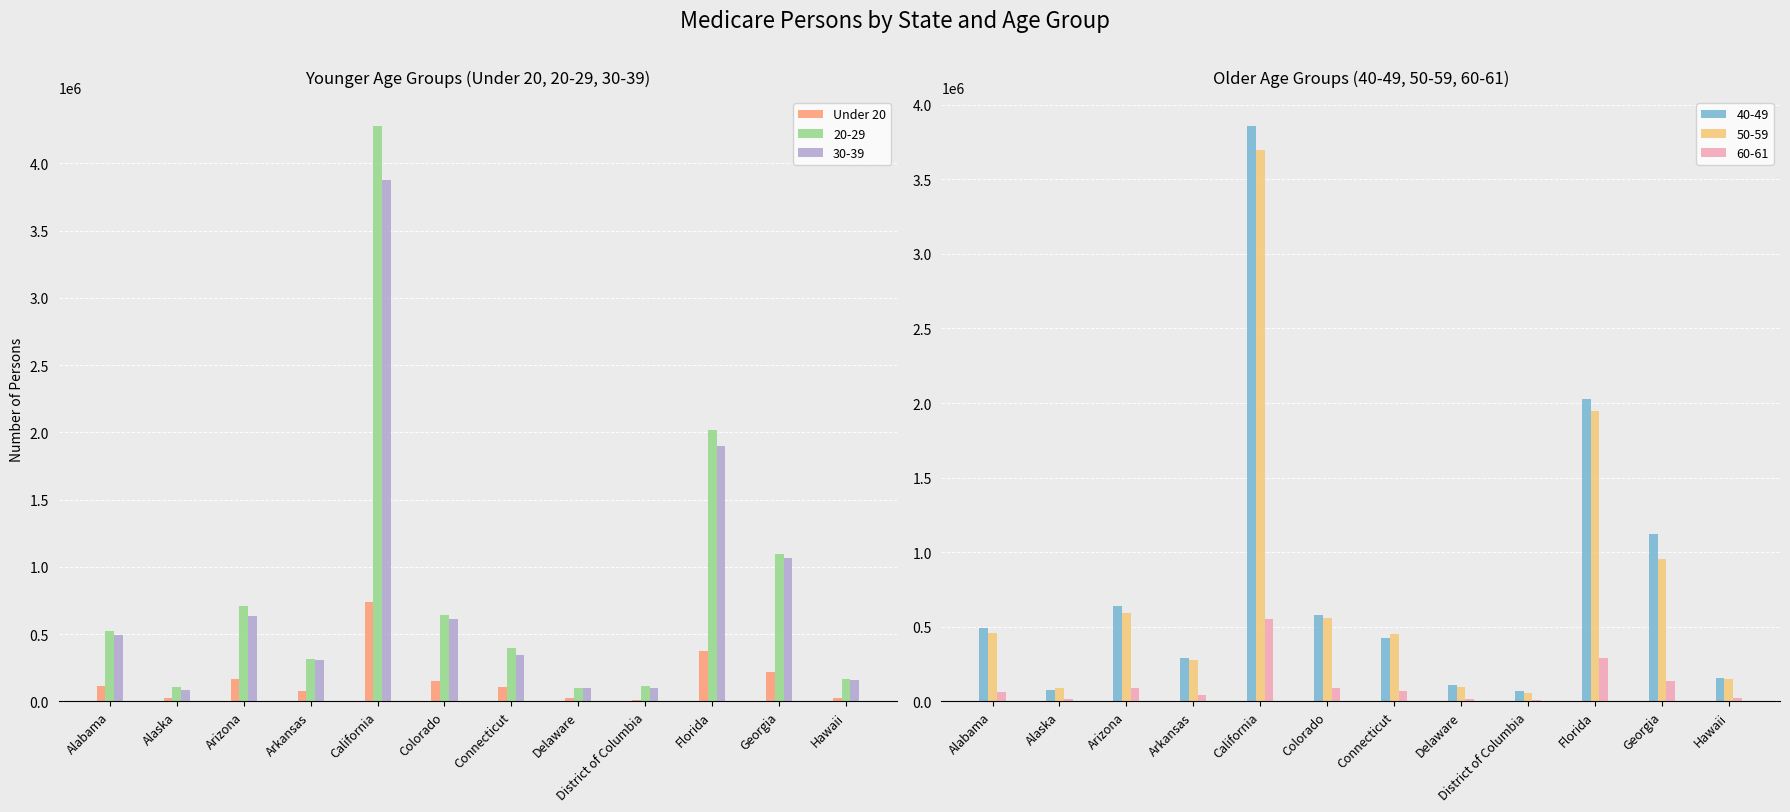

True or false: 20-29 has a value of 4277655 at California.

True